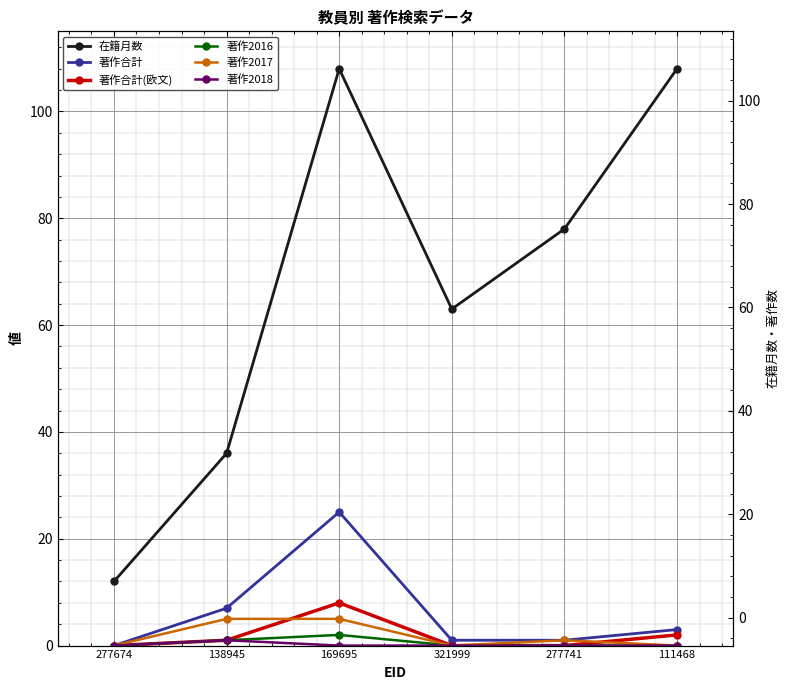

What is the difference between the maximum and minimum values in the 著作2017 series?

5